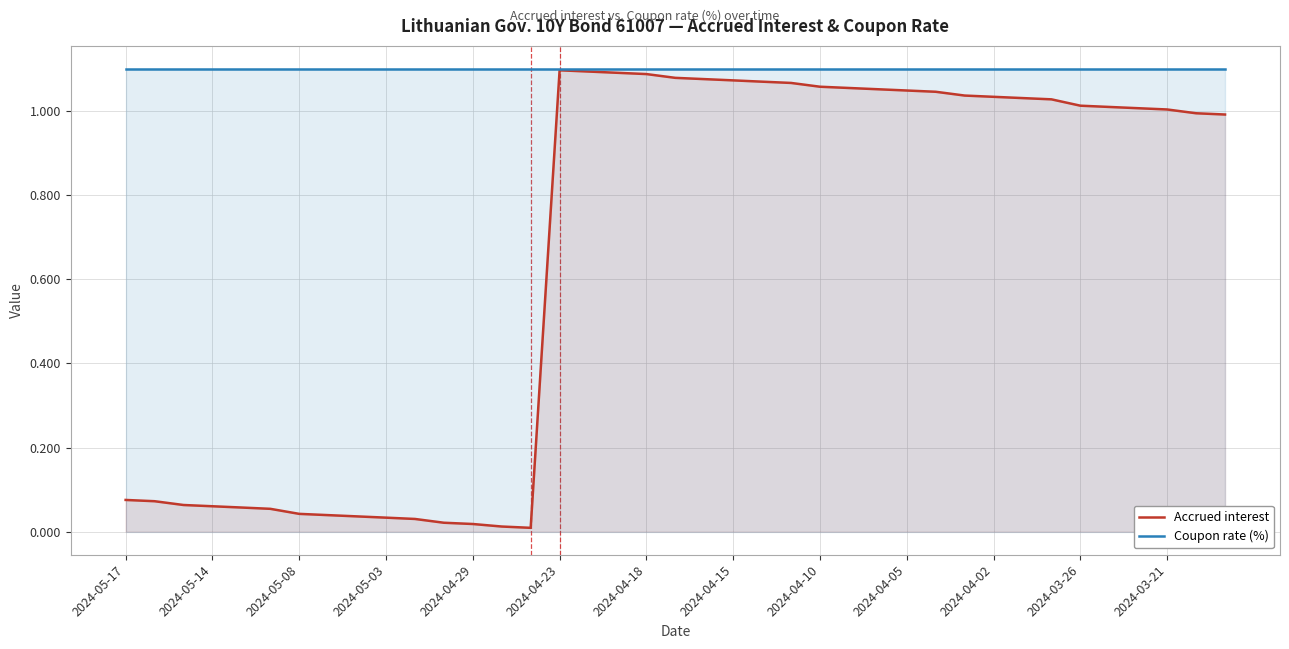

What are all the series names shown in the legend?

Accrued interest, Coupon rate (%)